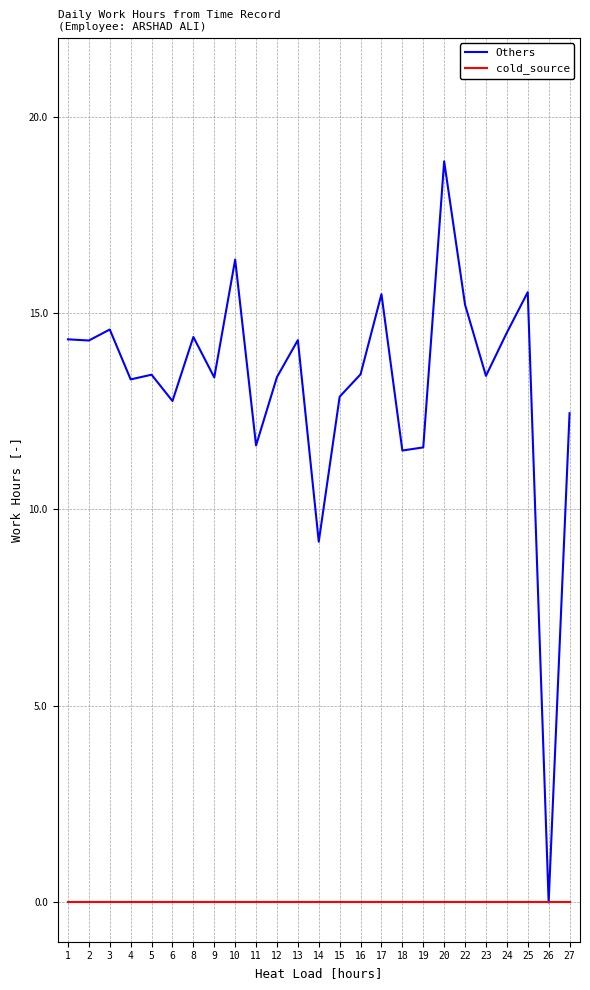

The value of cold_source at 3 is 0.0. True or false?

True